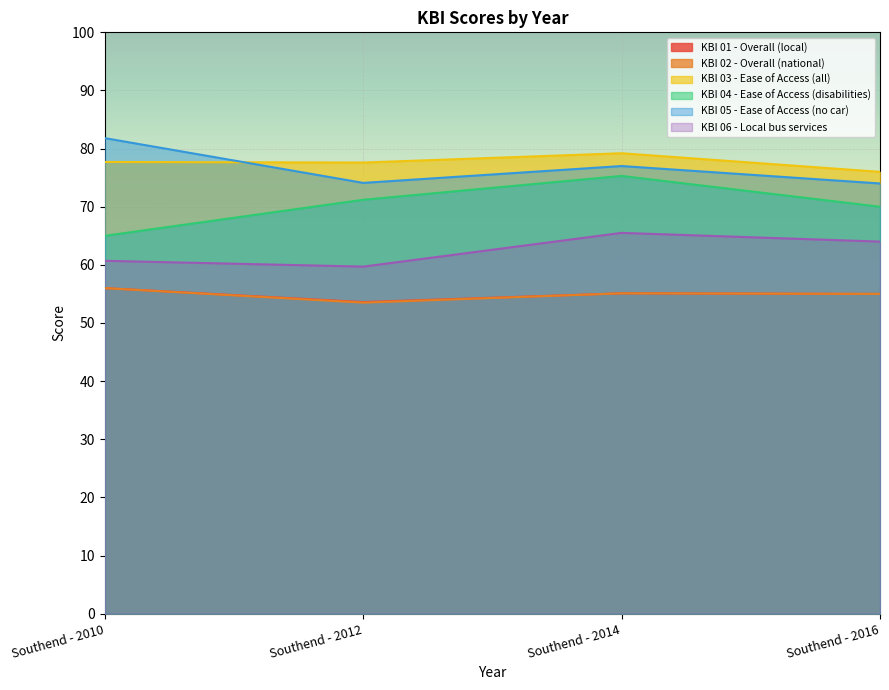

Between Southend - 2010 and Southend - 2014, which series saw the biggest shift?

KBI 04 - Ease of Access (disabilities)